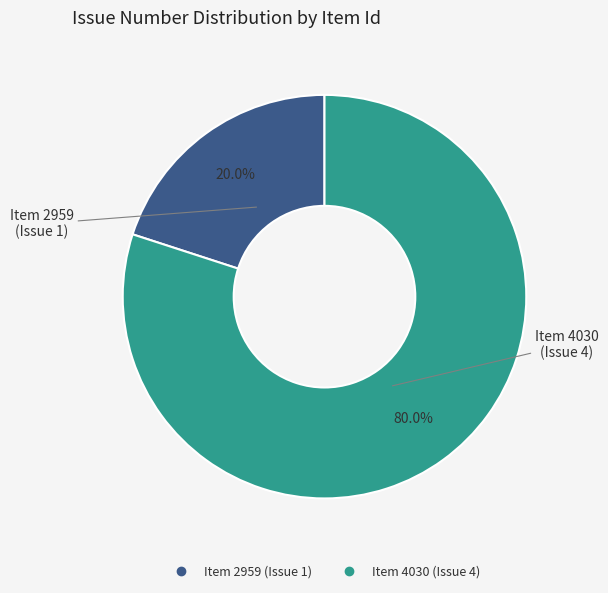

Is there a majority slice in this chart?

Yes